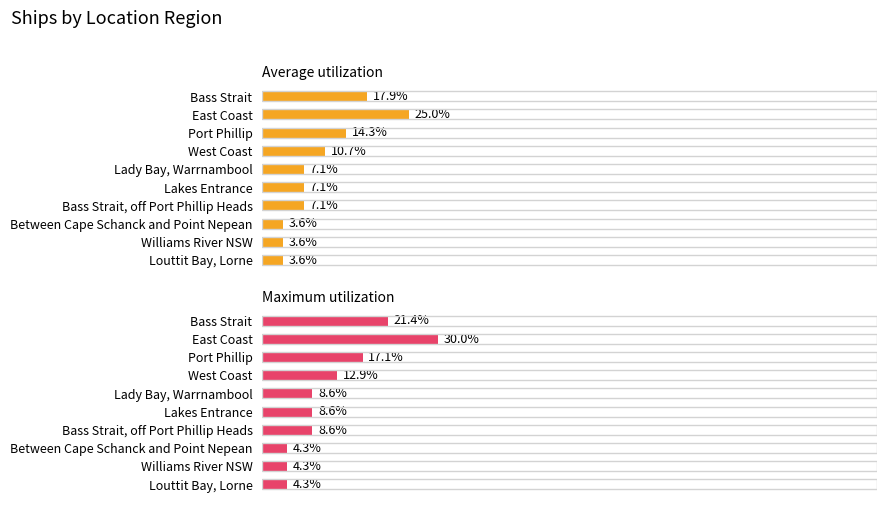

What value does the Average utilization series have at 4?

7.1